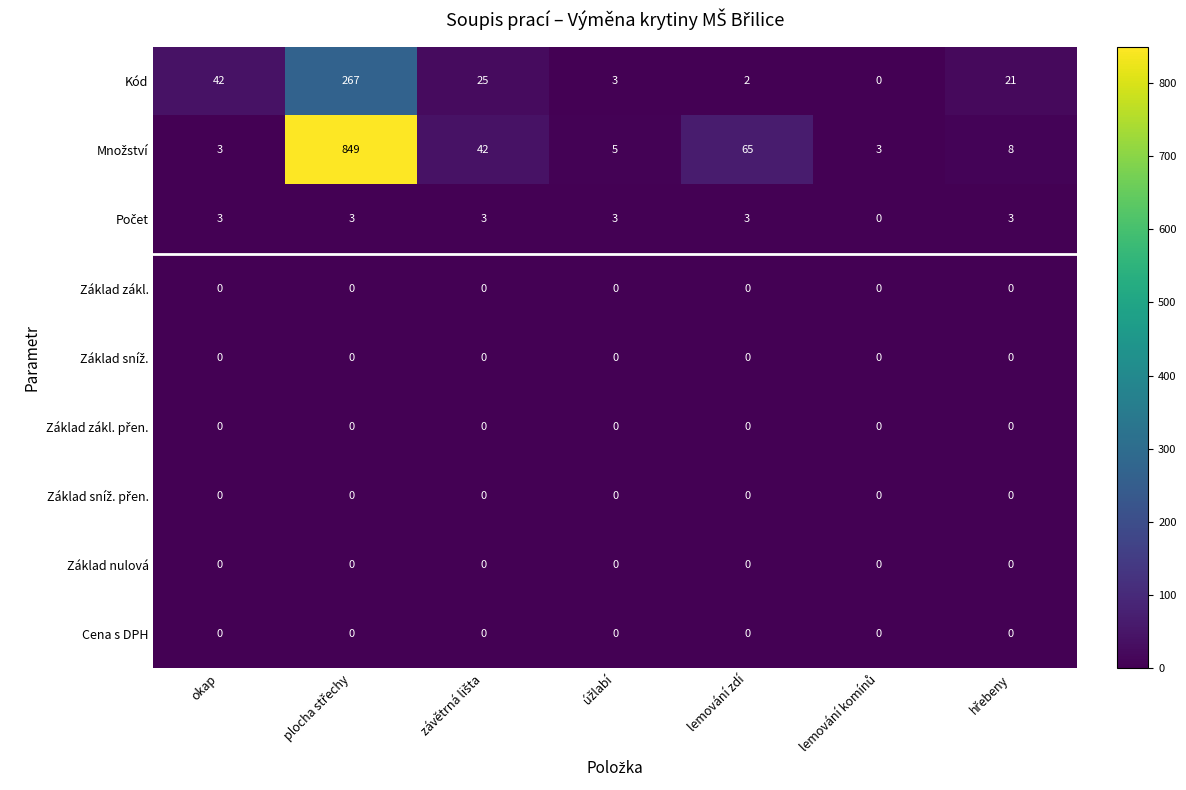

Where is Kód nearest to the value 133?

okap